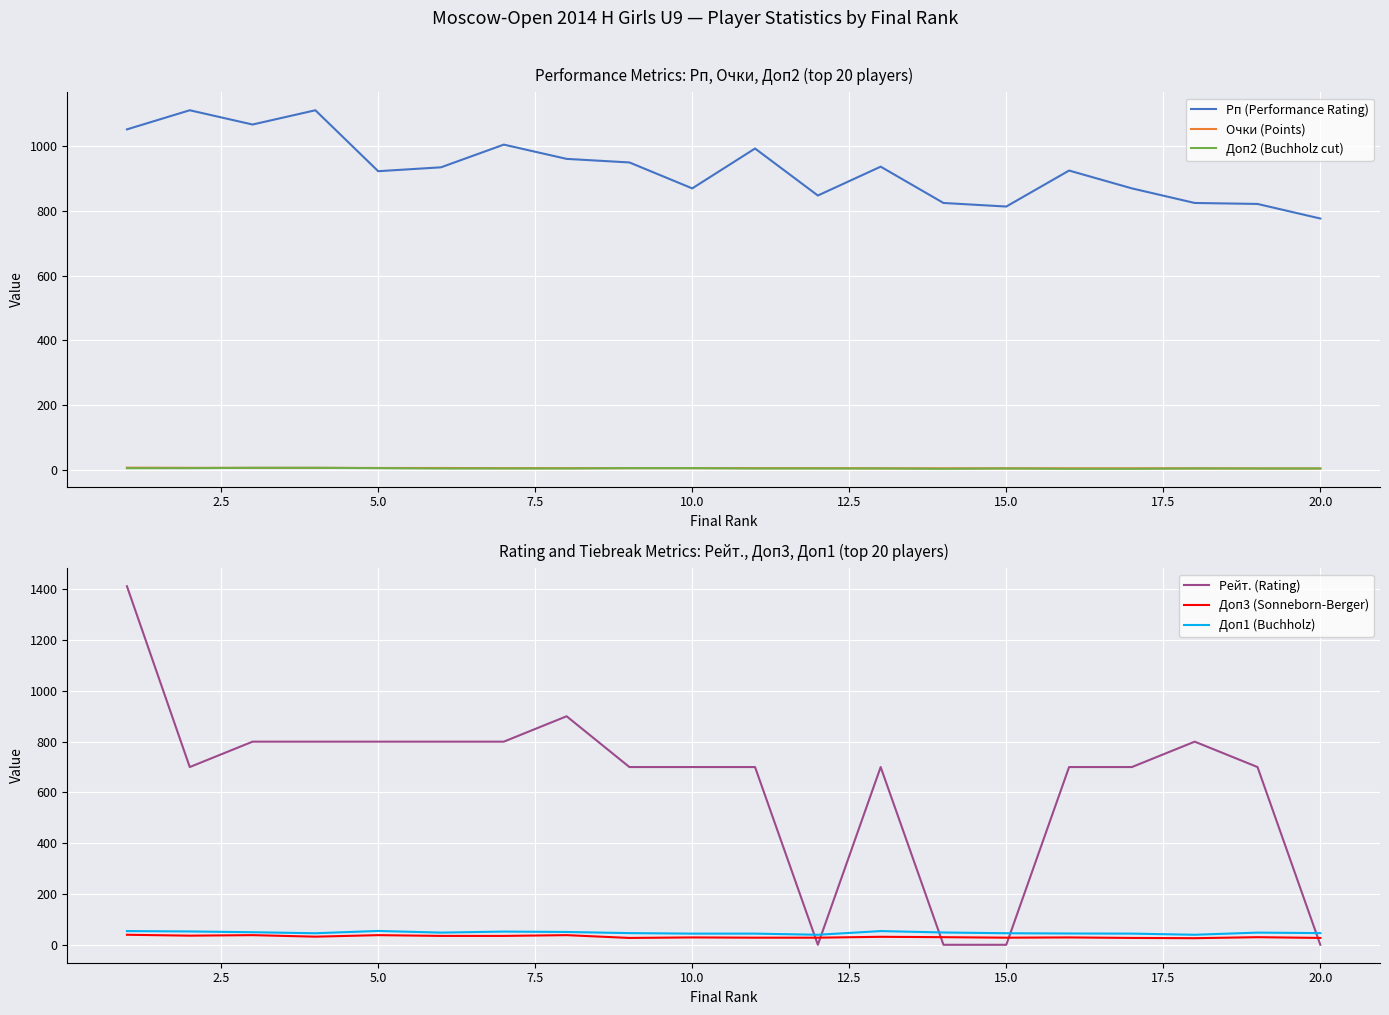

Rank the series by their maximum value, from highest to lowest.

Рейт. (Rating), Рп (Performance Rating), Доп1 (Buchholz), Доп3 (Sonneborn-Berger), Очки (Points), Доп2 (Buchholz cut)